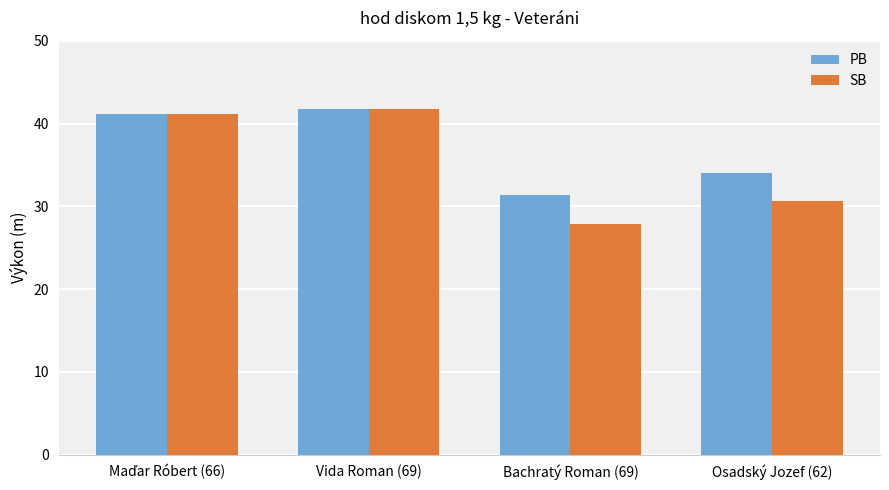

Reading left to right, list all the values displayed in this chart.

PB: 41.2	41.7	31.4	34.0
SB: 41.2	41.7	27.9	30.6